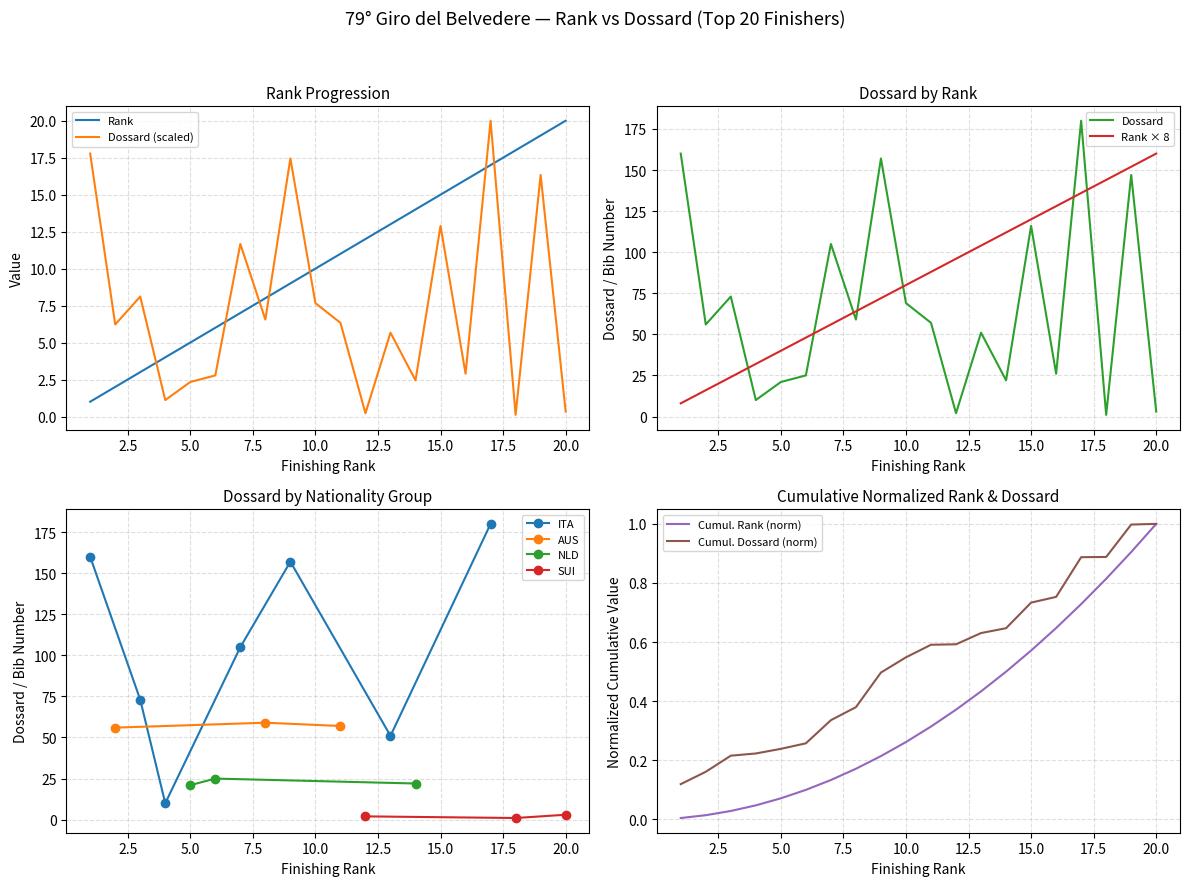

The value of Rank at POWLESS is 6.0. True or false?

True